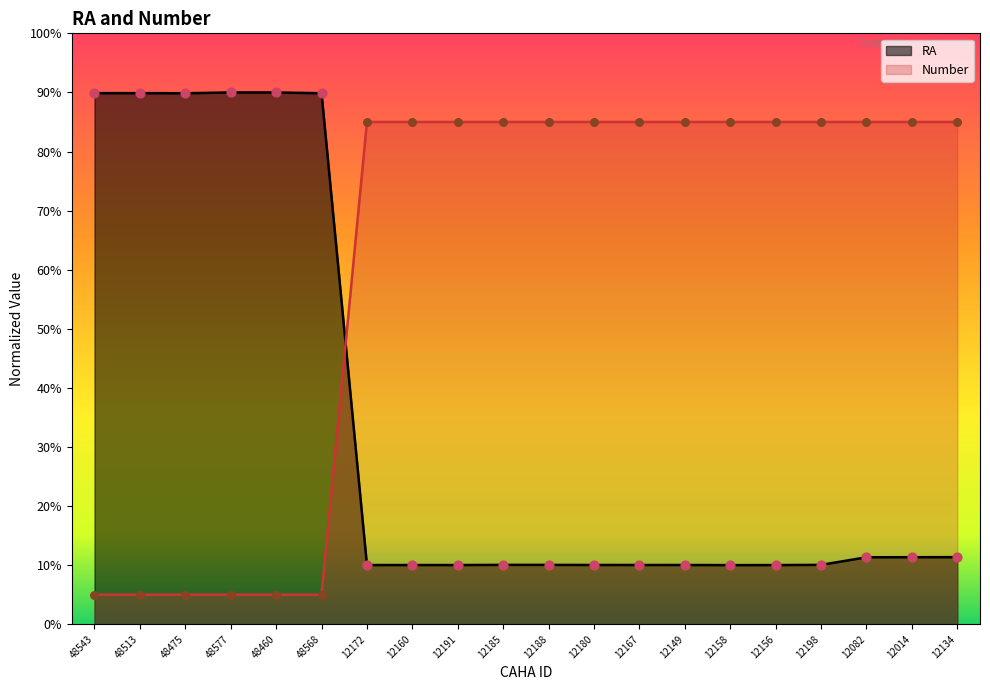

At which category is the sum across all series the highest?

12134